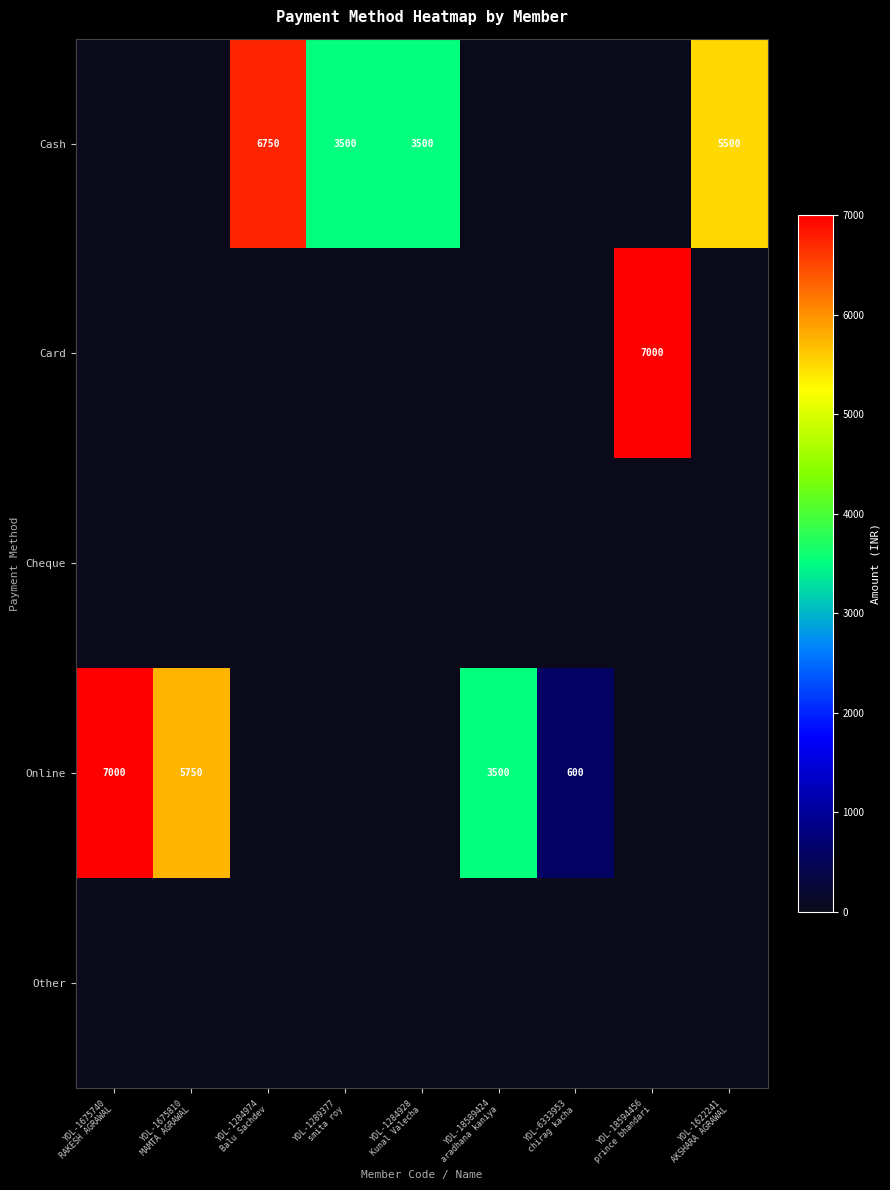

List the series in order of their peak value, highest first.

Card, Online, Cash, Cheque, Other